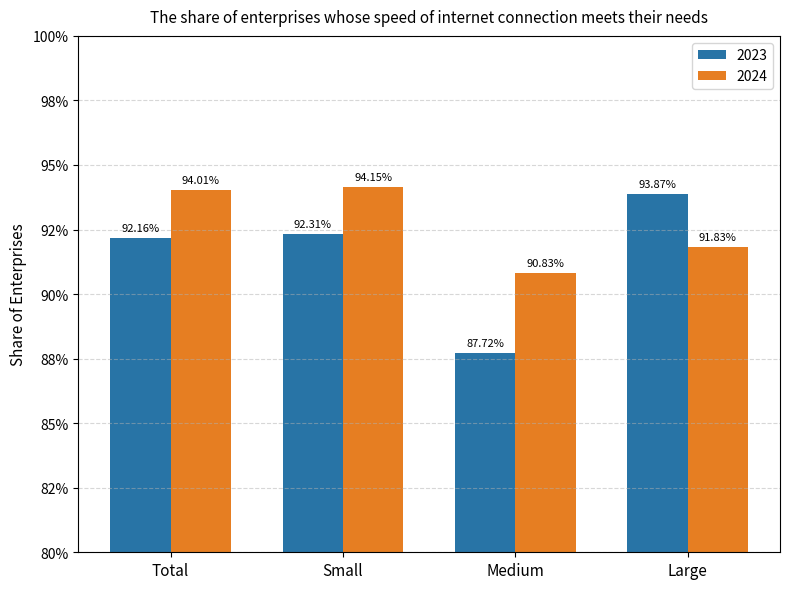

What are all the series names shown in the legend?

2023, 2024